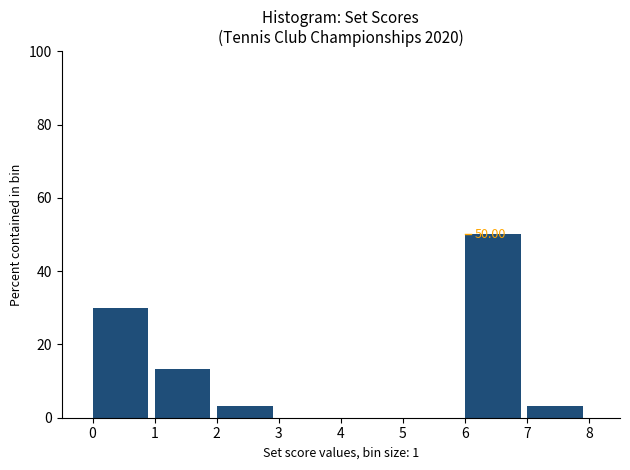

Which range on the x-axis has the tallest bar?

6 to 7